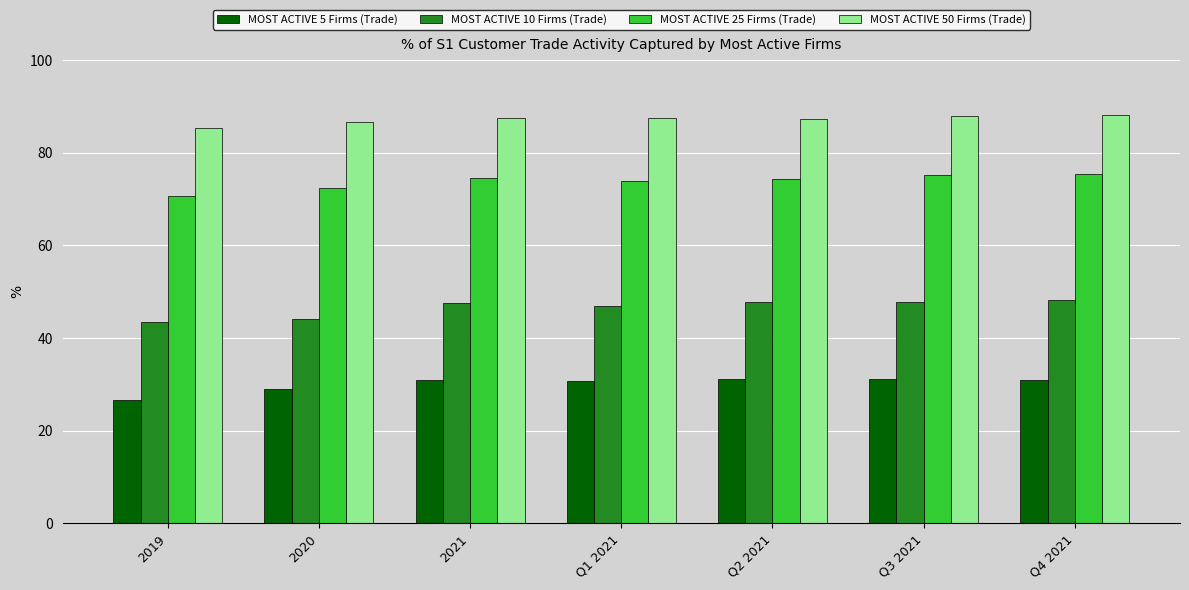

What is the spread (max minus min) of values at 2021?

56.5